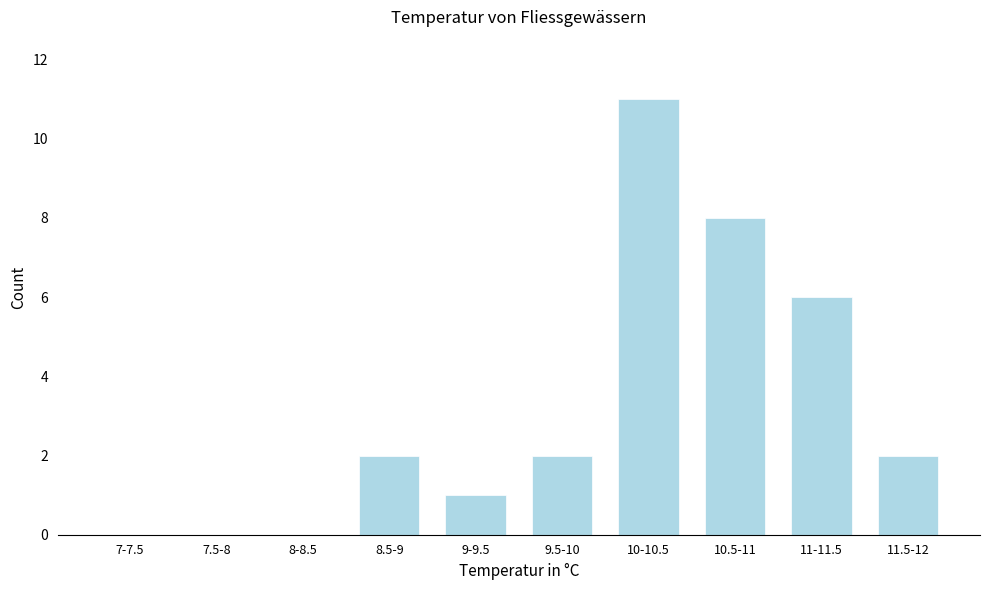

Reading left to right, transcribe all the data shown in this chart.

7-7.5=0	7.5-8=0	8-8.5=0	8.5-9=2	9-9.5=1	9.5-10=2	10-10.5=11	10.5-11=8	11-11.5=6	11.5-12=2